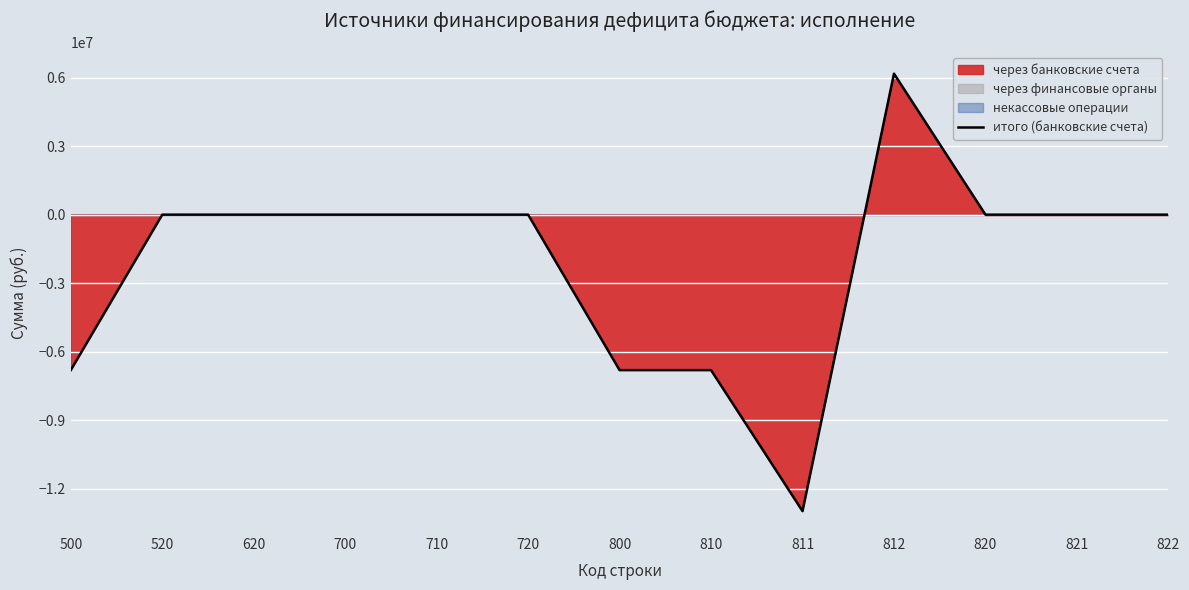

Reading right to left, extract all data points from this chart.

822=0.0	821=0.0	820=0.0	812=6177316.4	811=-12987684.2	810=-6810367.8	800=-6810367.8	720=0.0	710=0.0	700=0.0	620=0.0	520=0.0	500=-6810367.8